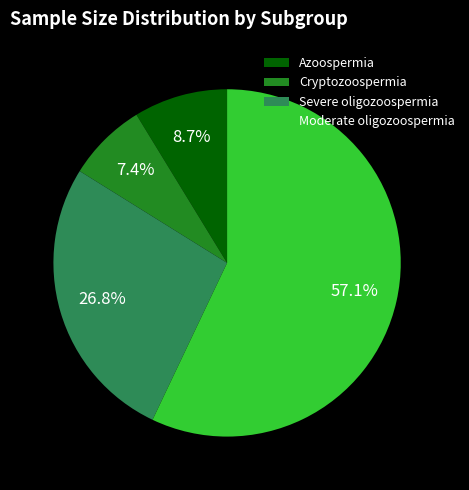

To the nearest percent, what is the difference between the largest and smallest slice percentages?

50%